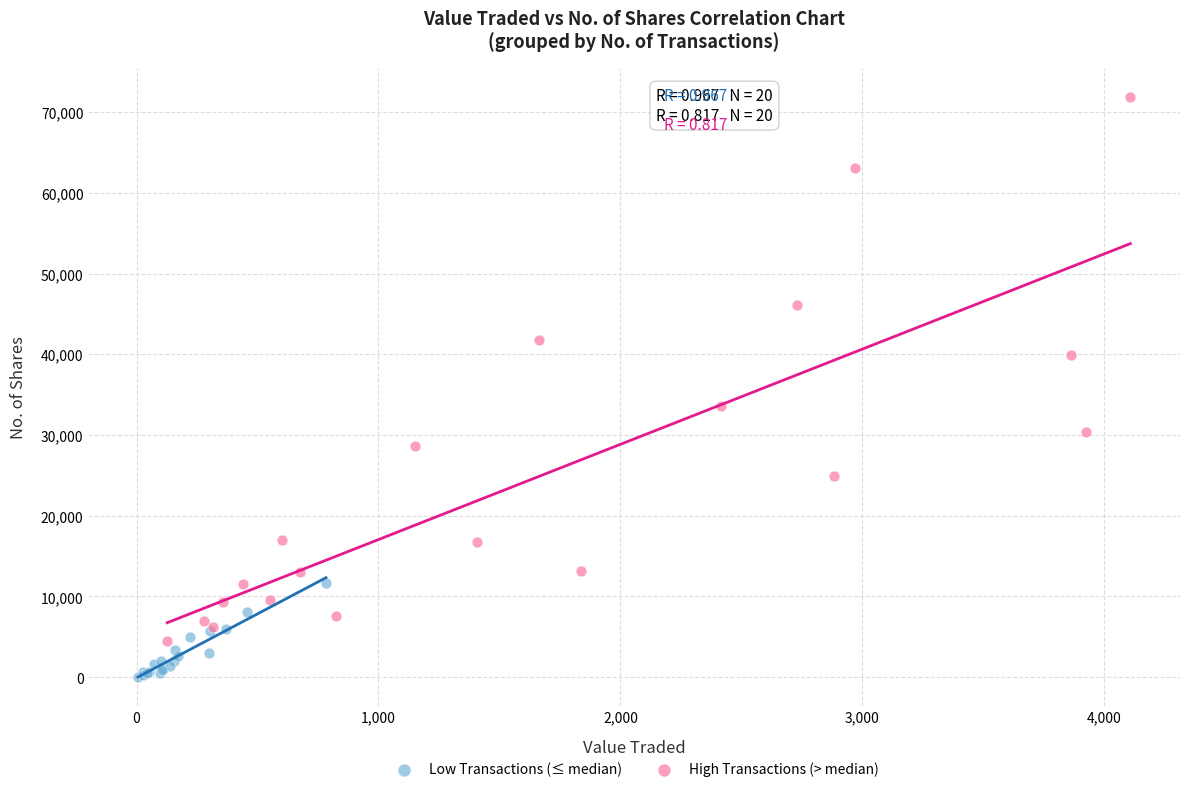

Which series has the largest Y range (max minus min)?

High Transactions (> median)